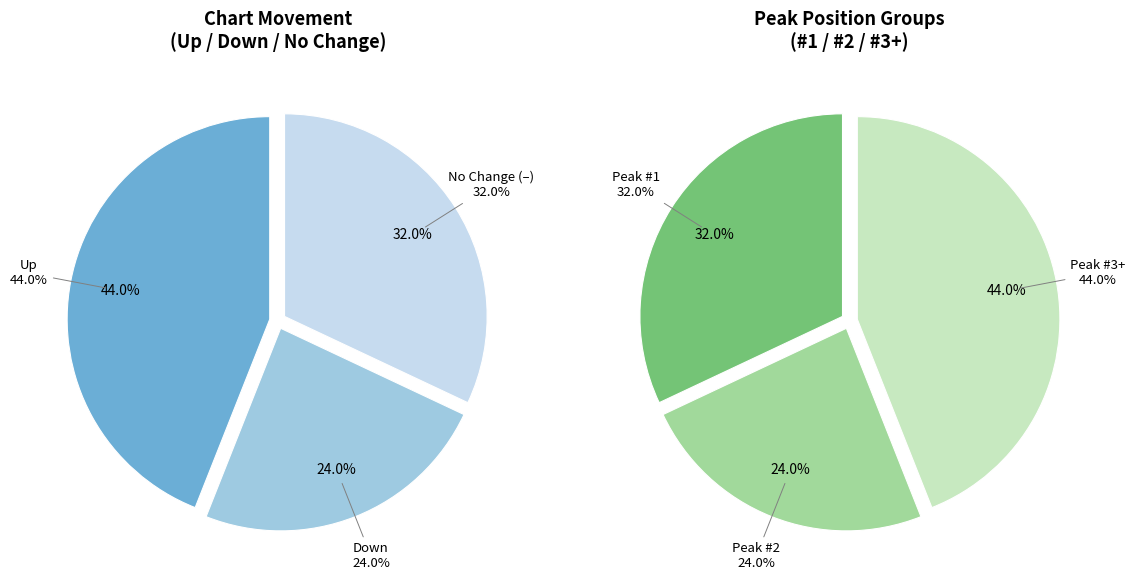

How many slices are in this pie chart?

3